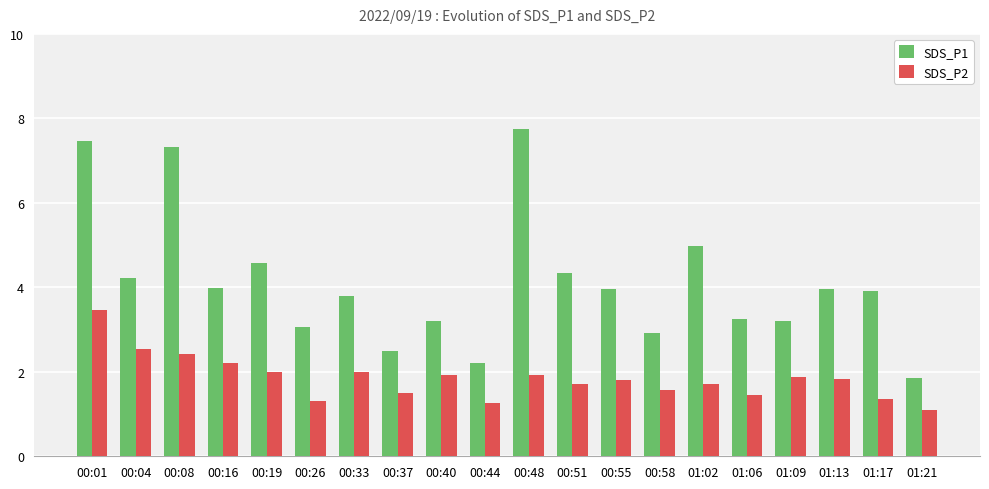

Is the value of SDS_P2 at 00:33 greater than the value of SDS_P1 at 00:40?

No